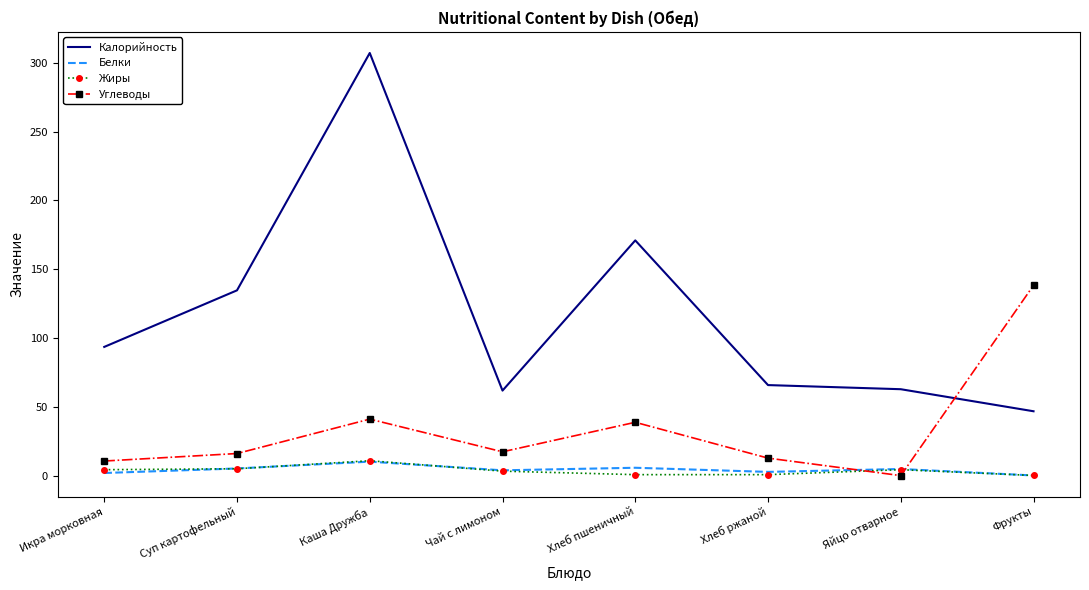

Where does the Калорийность series first go above 93?

Икра морковная